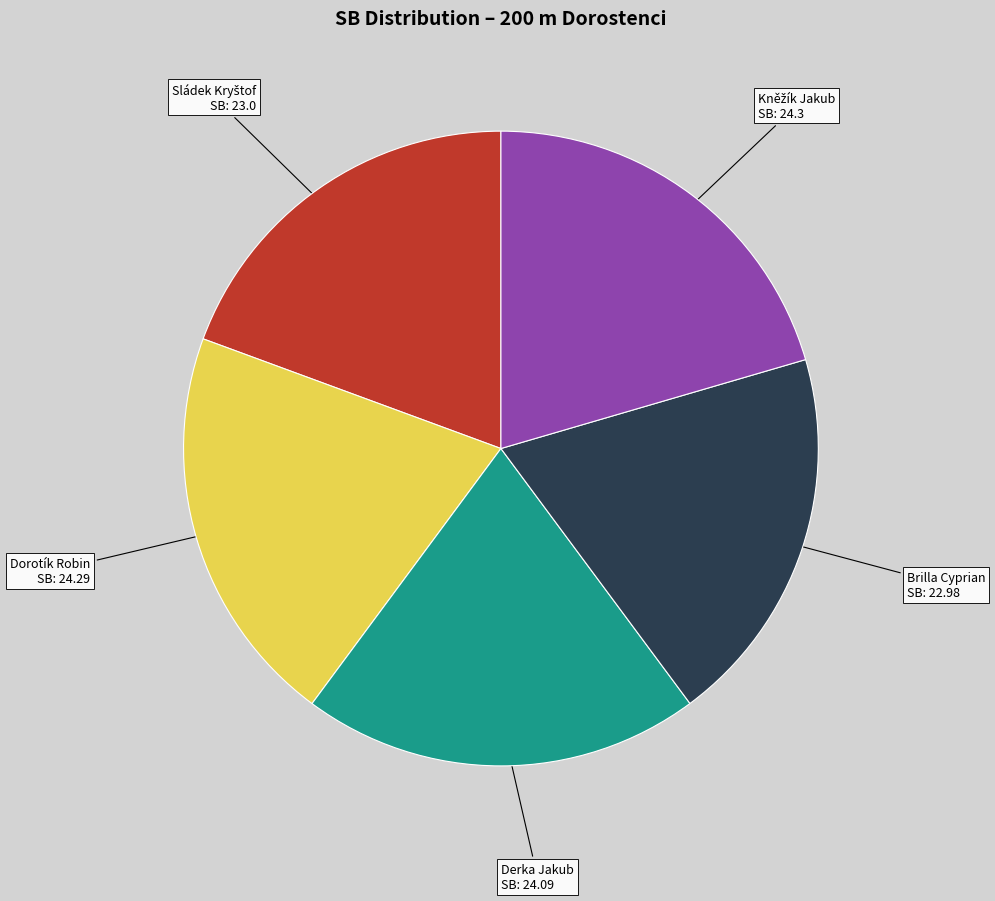

Is it true that Brilla Cyprian is 19% of the pie?

True